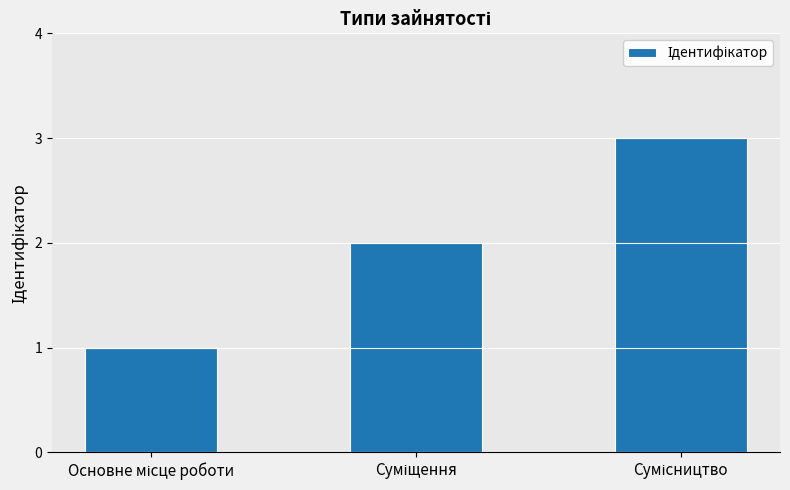

What is the sum of all values?

6